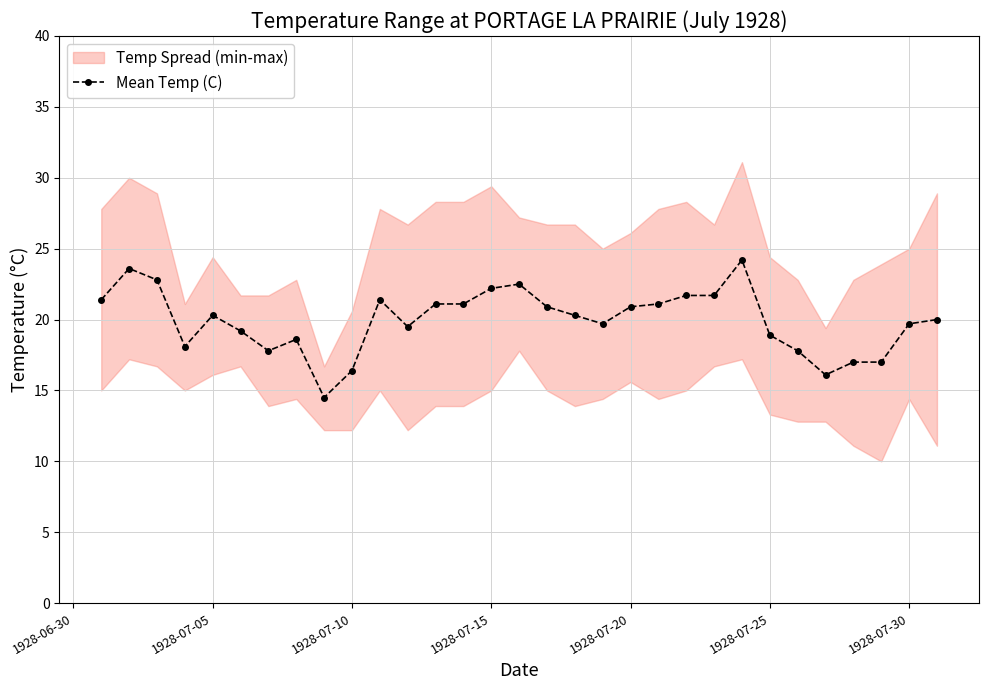

True or false: Mean Temp (C) has more than 2 interior local peaks.

True